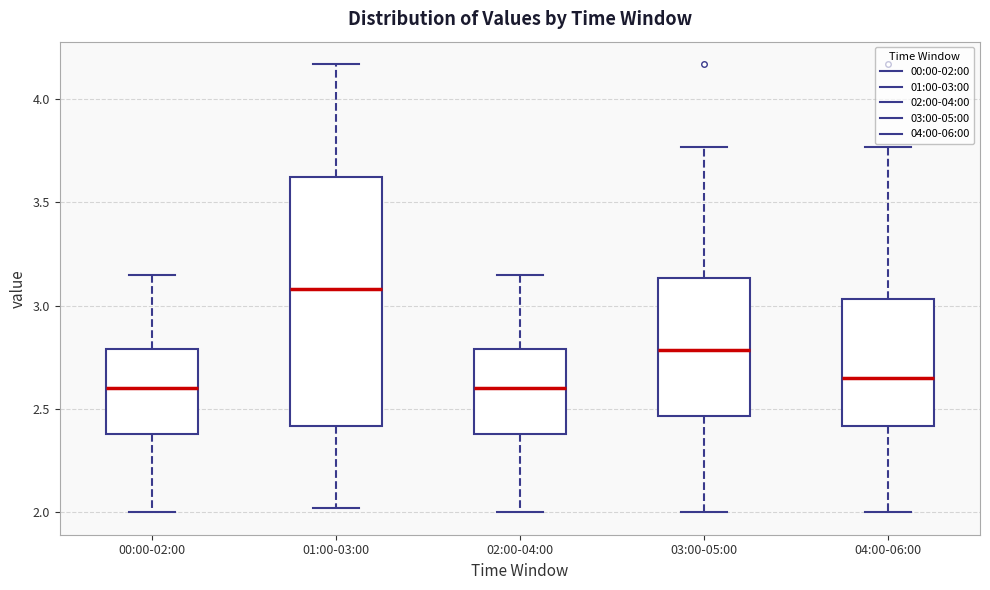

Reading left to right, transcribe this box plot: for each box, give where its median line is, the range the box spans, and where its two whiskers end, as read against the y-axis. The values are not printed on the chart, so give them approximately, as read against the axis.

00:00-02:00: median 2.60, box 2.40 to 2.80, whiskers 2.00 to 3.15
01:00-03:00: median 3.10, box 2.40 to 3.65, whiskers 2.00 to 4.15
02:00-04:00: median 2.60, box 2.40 to 2.80, whiskers 2.00 to 3.15
03:00-05:00: median 2.80, box 2.45 to 3.15, whiskers 2.00 to 3.75
04:00-06:00: median 2.65, box 2.40 to 3.05, whiskers 2.00 to 3.75